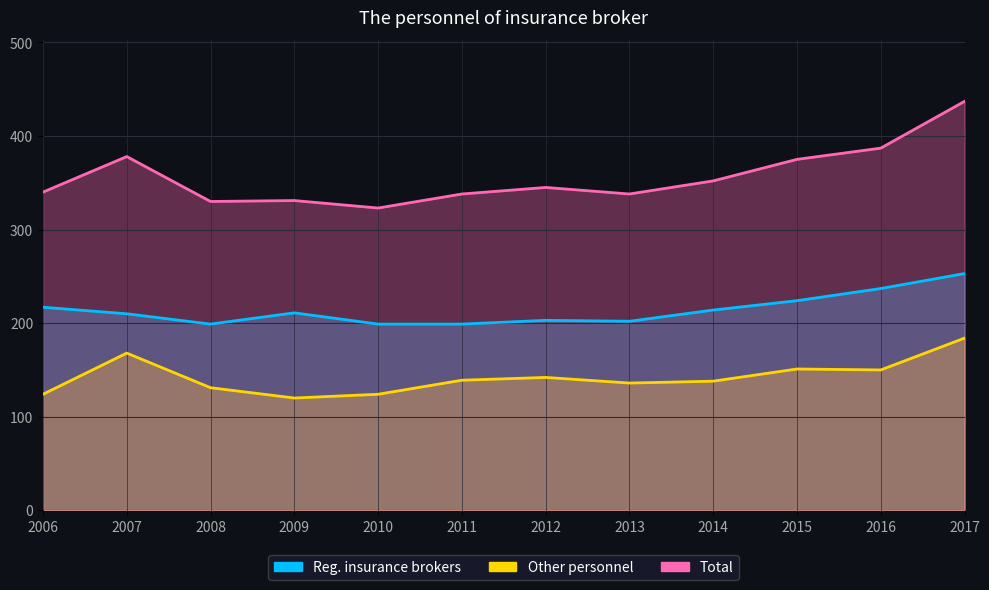

Where is the first local minimum for Reg. insurance brokers?

2008